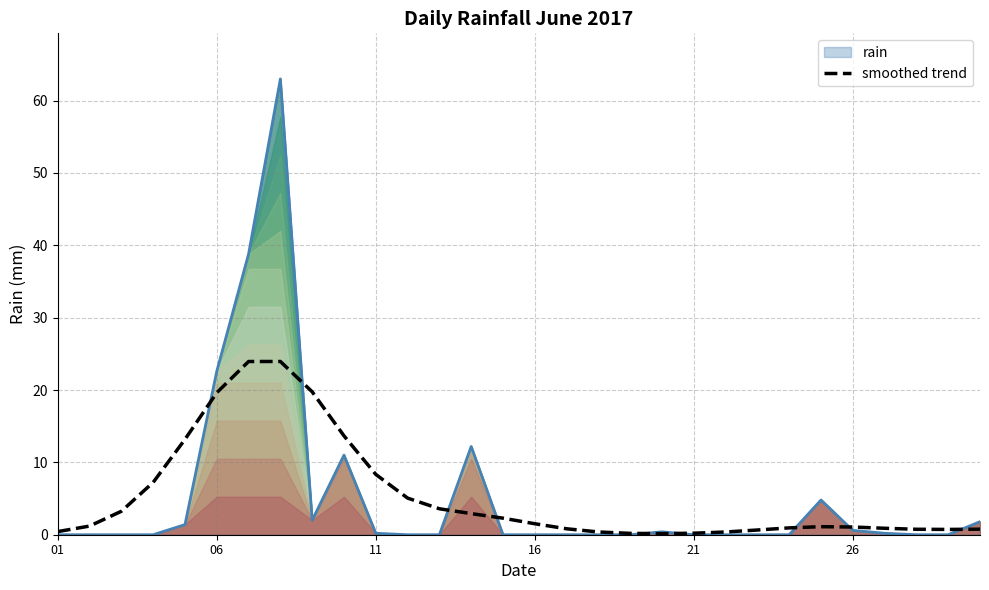

The value at 24 is 1.1. True or false?

True